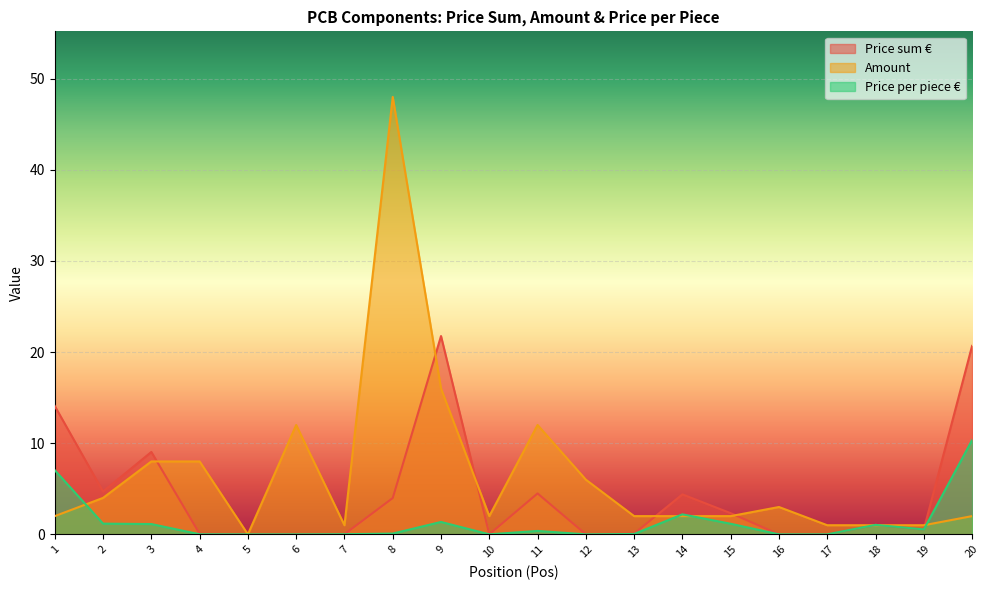

What is the sum of the Price sum € values at 9 and 3?

30.8